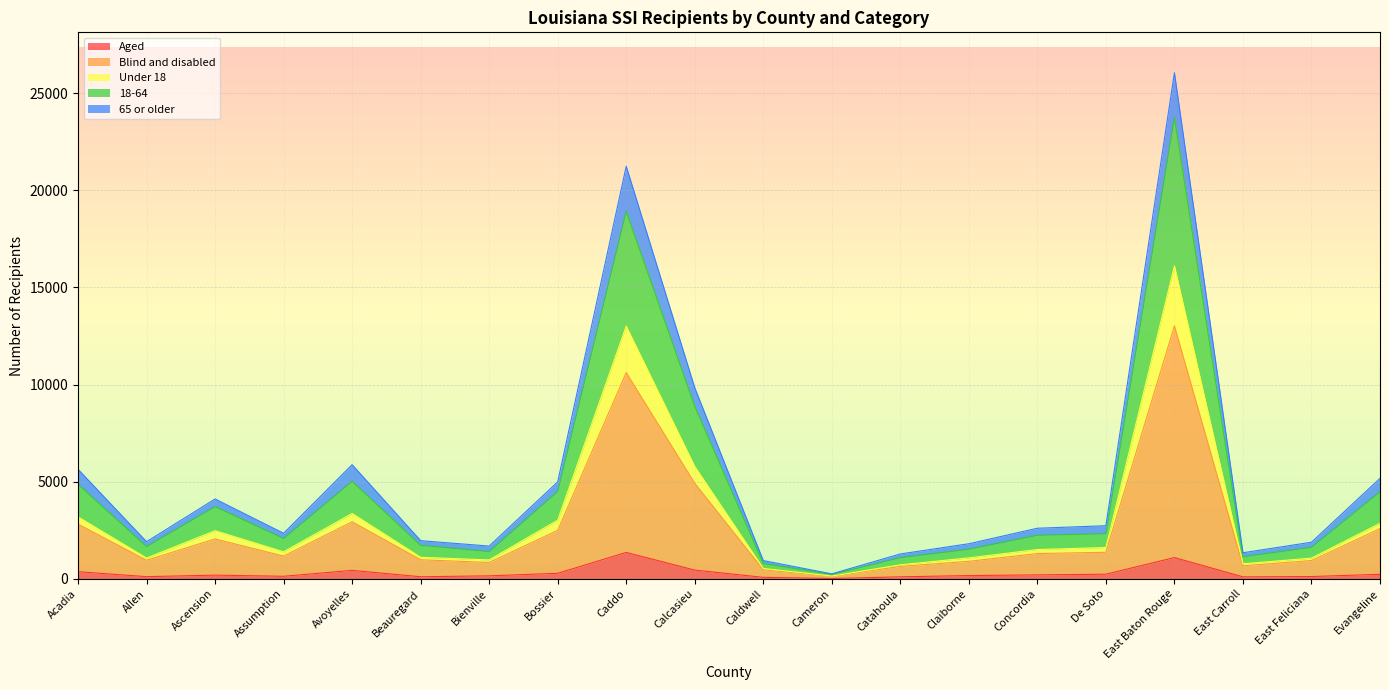

In 65 or older, how many points are higher than both neighbors (excluding endpoints)?

4